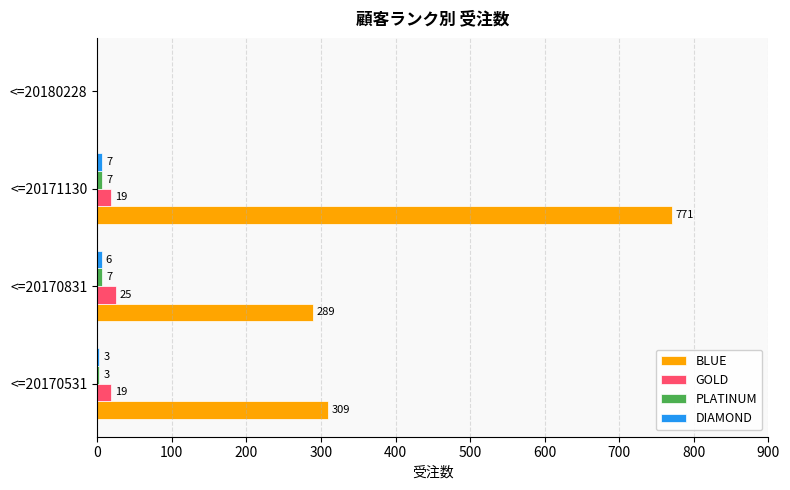

What is the sum of all GOLD values?

63